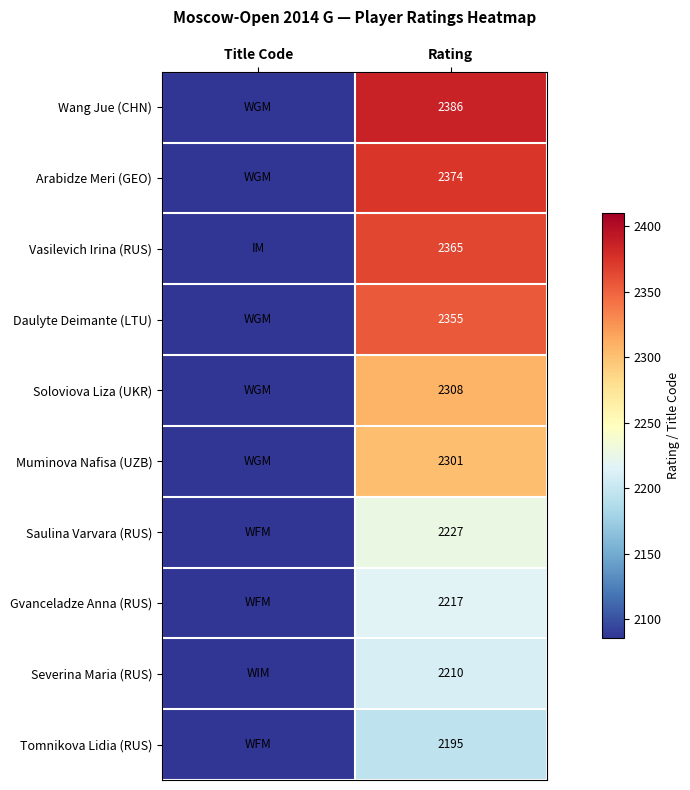

The Wang Jue (CHN) series shows 3688 at Rating. True or false?

False